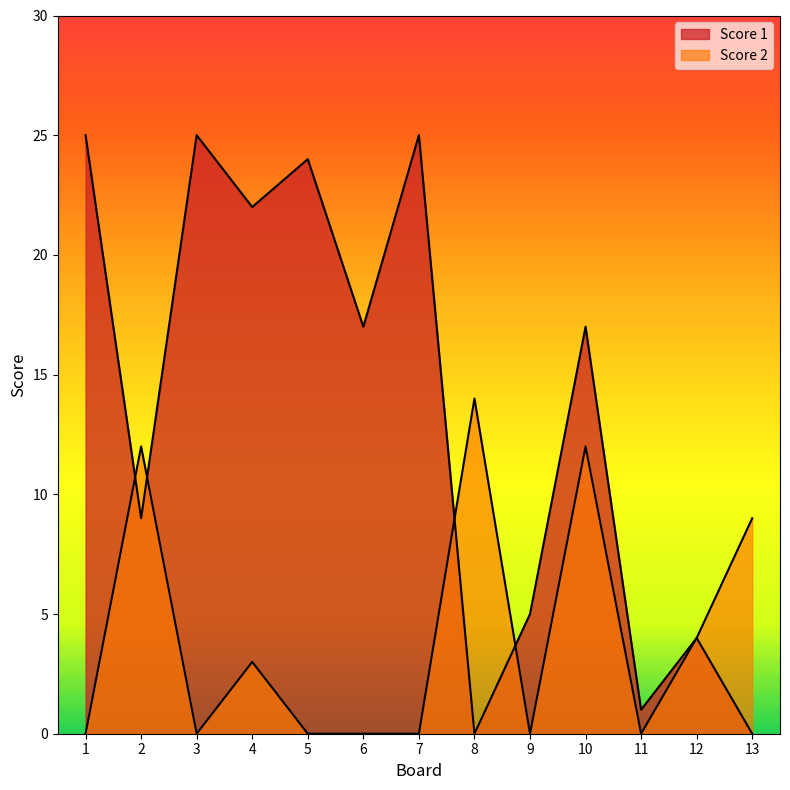

List the series in order of their overall mean, highest first.

Score 1, Score 2